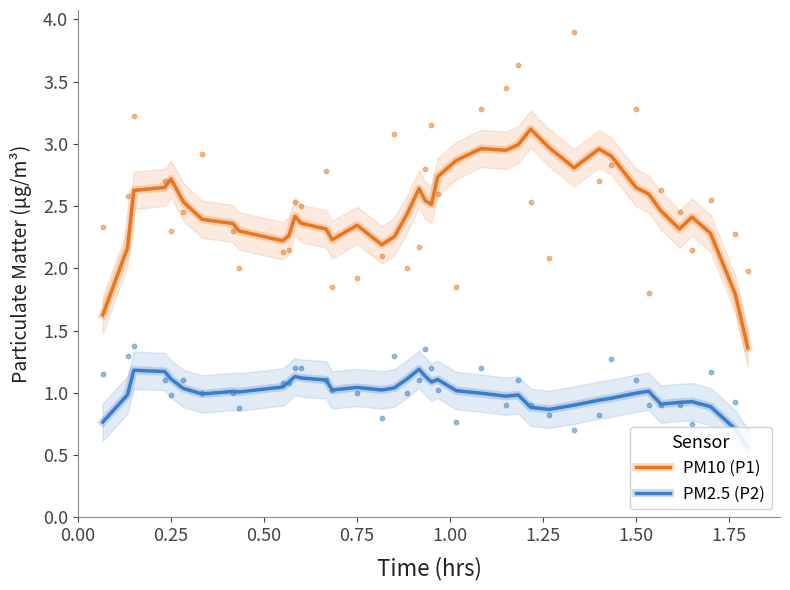

At how many categories does at least one series exceed 2?

37